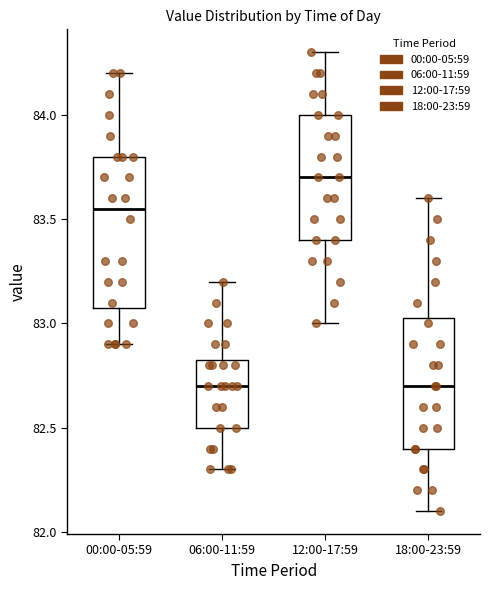

Comparing the boxes themselves (not the whiskers), which one is the tallest?

00:00-05:59